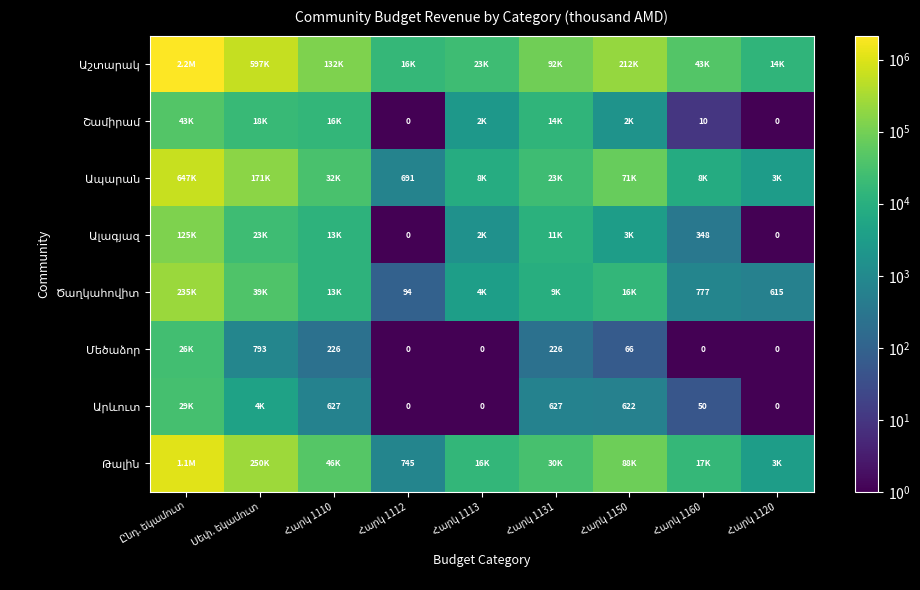

Where is Արևուտ nearest to the value 14716?

Սեփ. եկամուտ